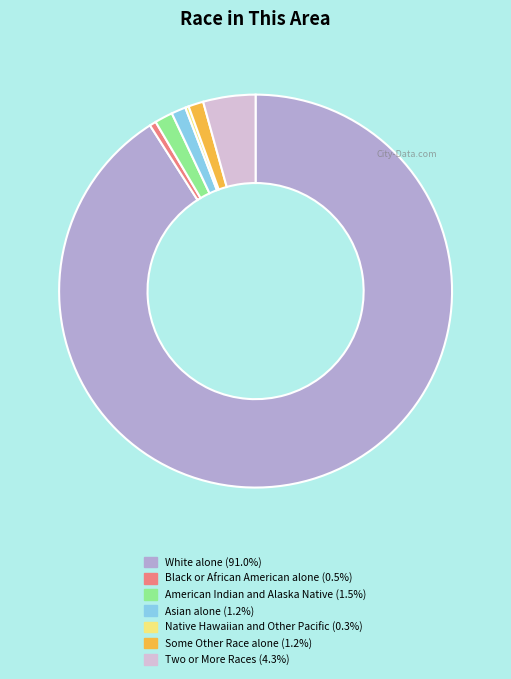

Do Some Other Race alone and Native Hawaiian and Other Pacific together represent more than half of the pie?

No